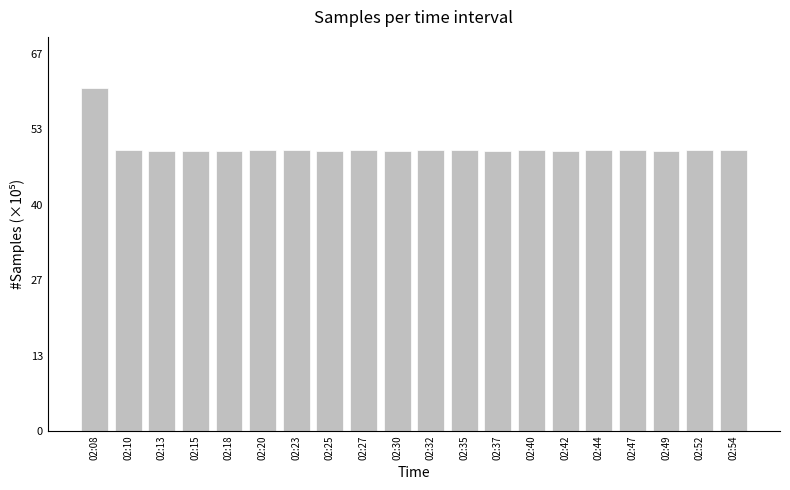

Which label corresponds to the largest value in the chart?

02:08